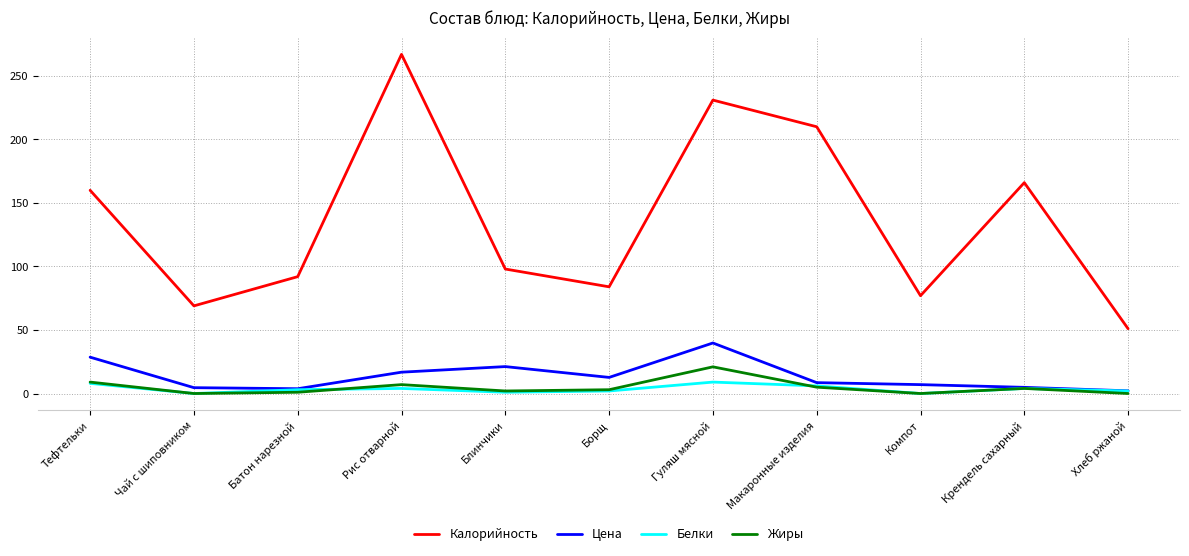

What is the difference between the second highest and second lowest values in the Жиры series?

9.0